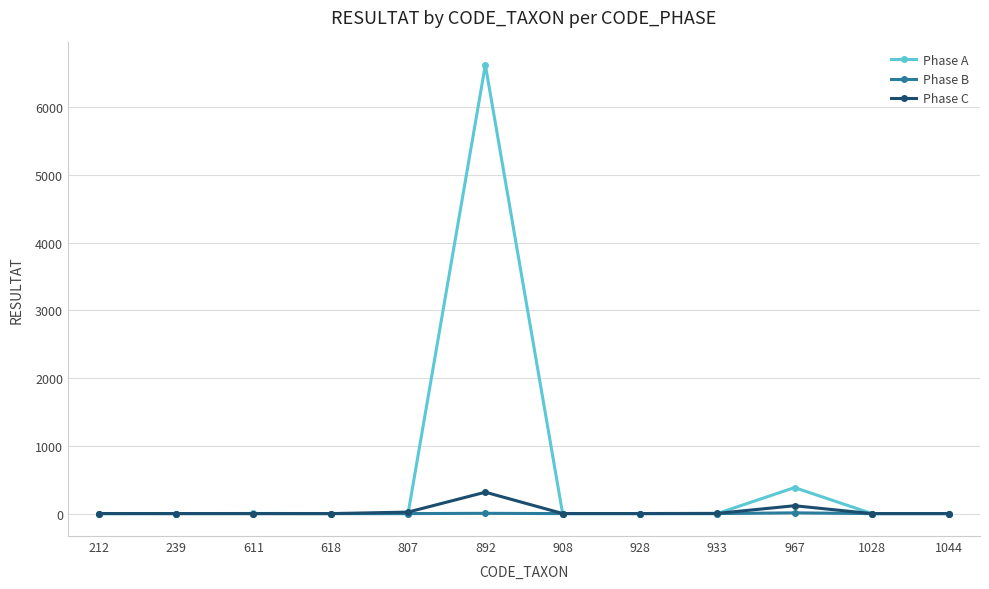

Where is Phase C nearest to the value 158?

967